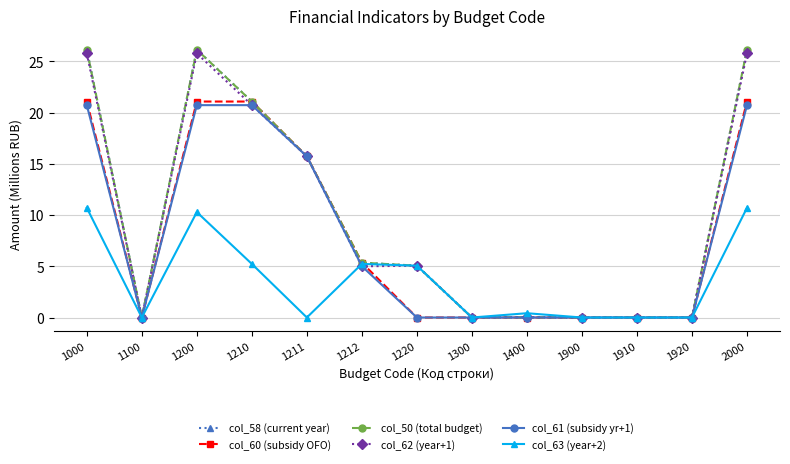

Is this an area chart (filled region under the line)?

No